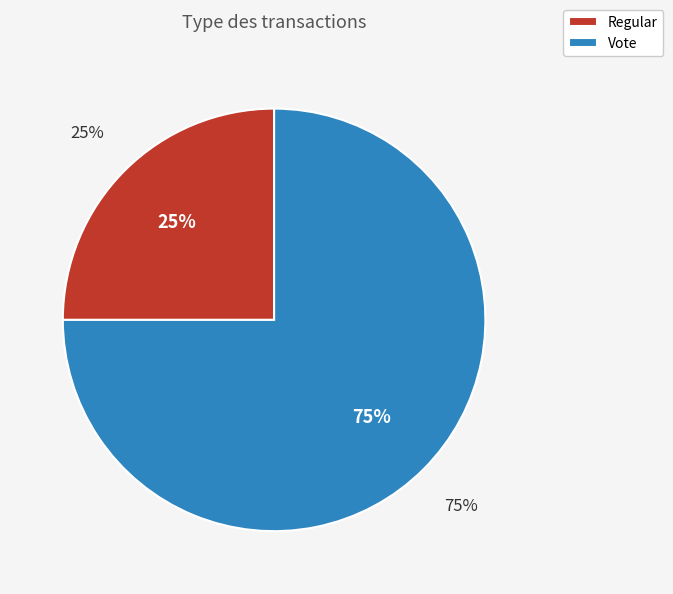

Does Regular represent more than half of the total?

No